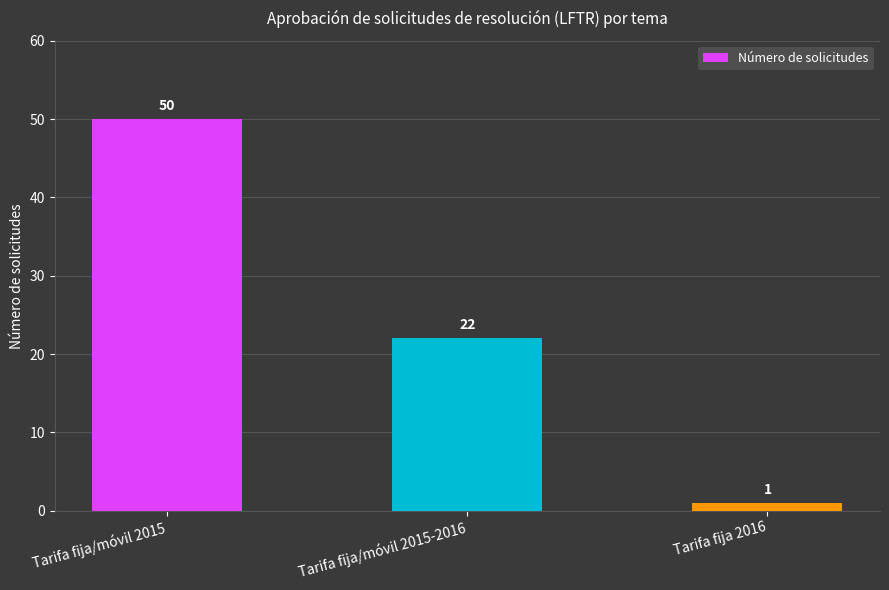

What is the difference between the values at Tarifa fija 2016 and Tarifa fija/móvil 2015?

49